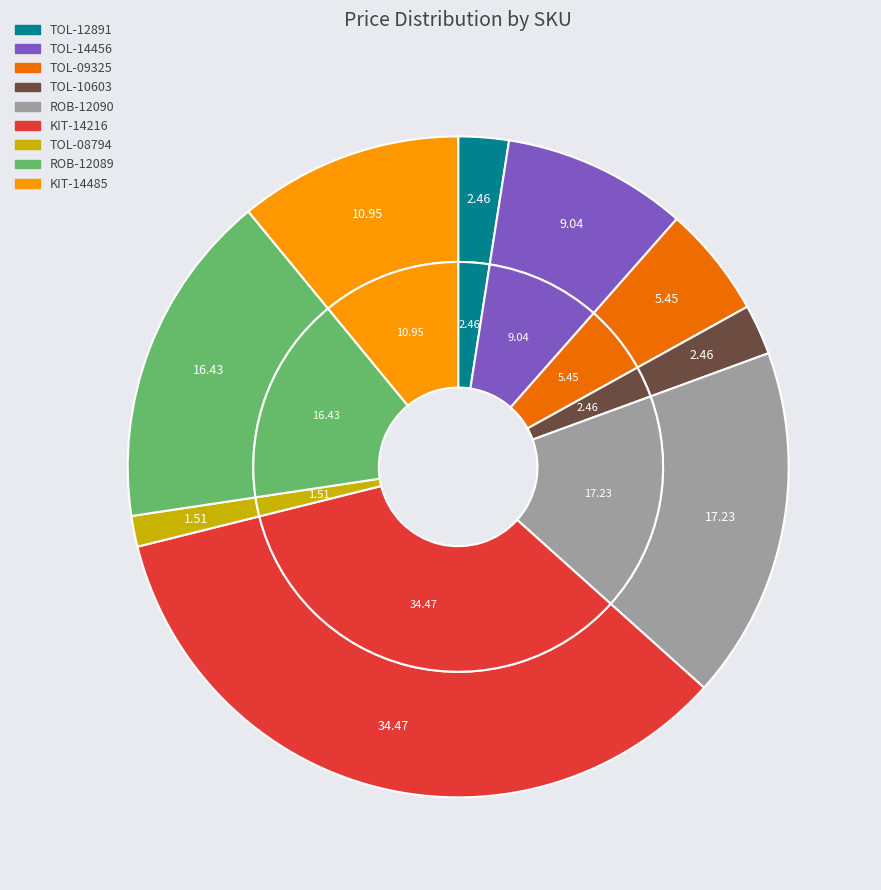

How many segments does this pie chart have?

9